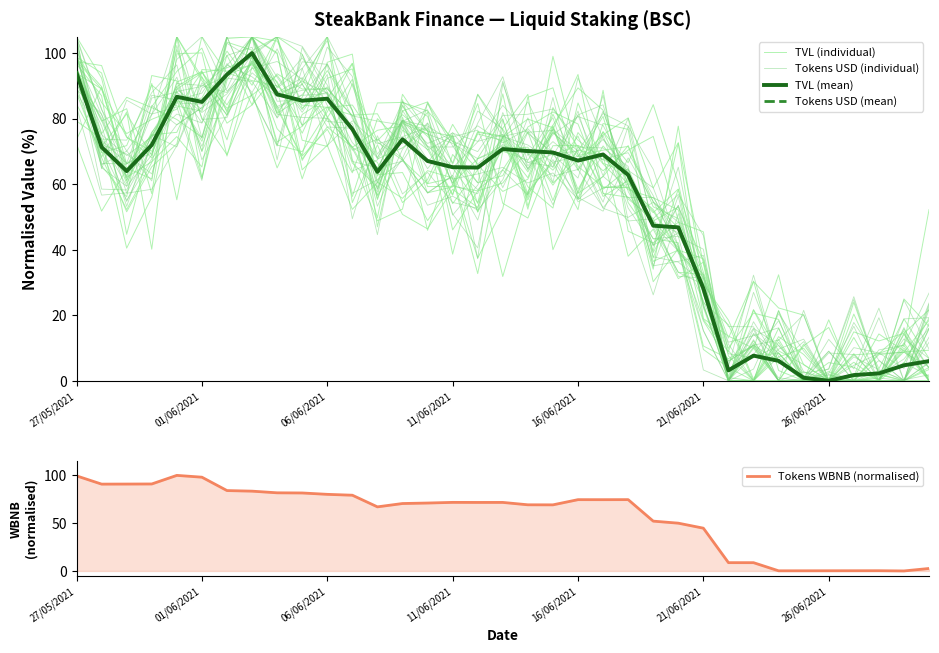

Between 12 and 15, which series saw the biggest shift?

Tokens USD (individual)